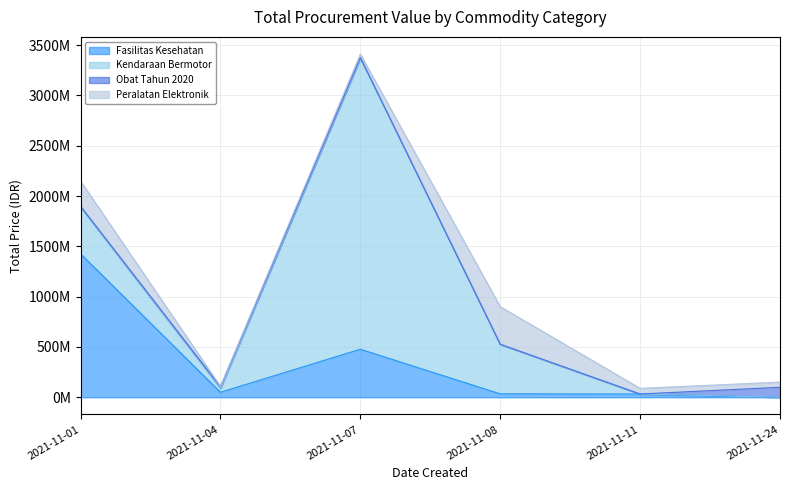

Does the chart display data point markers on the line(s)?

No